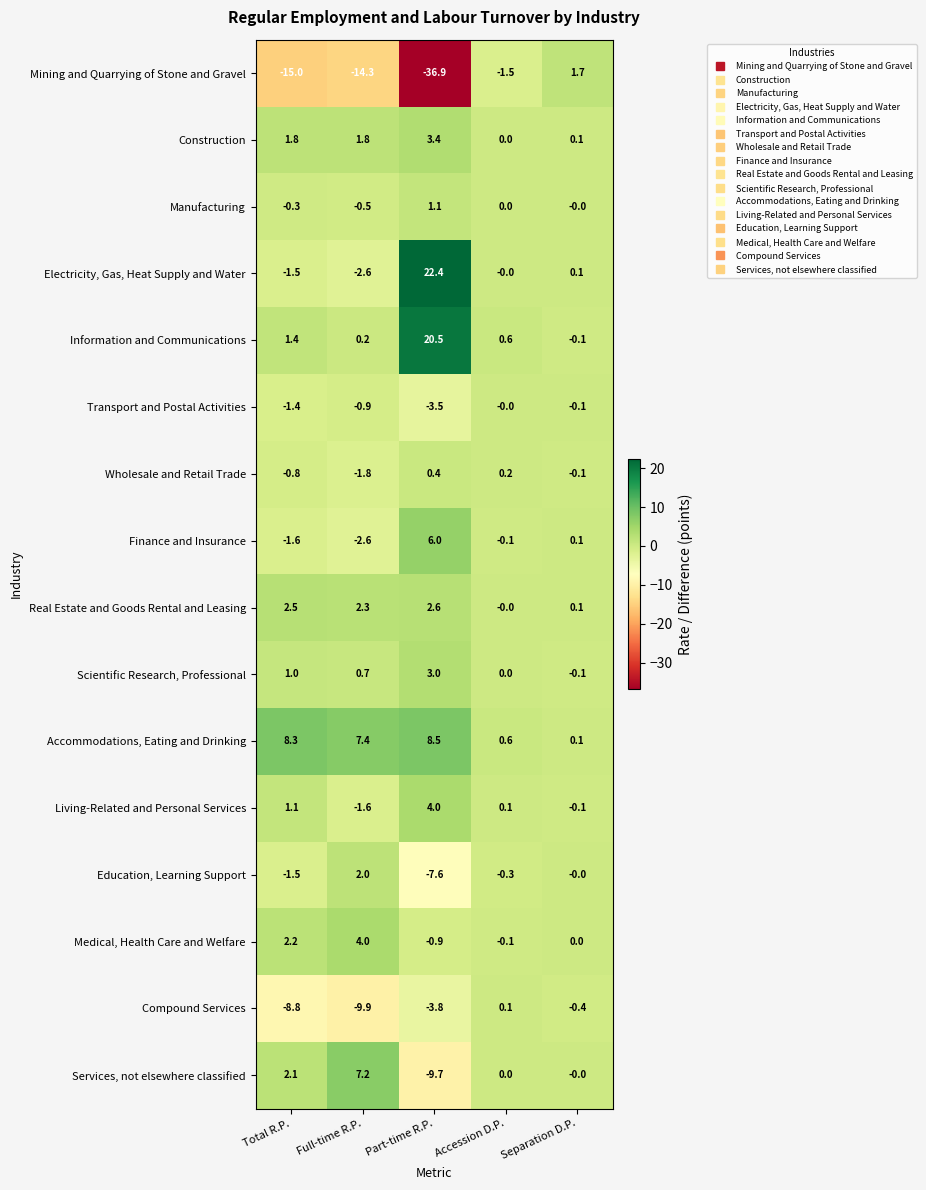

What is the spread (max minus min) of values at Full-time R.P.?

21.7